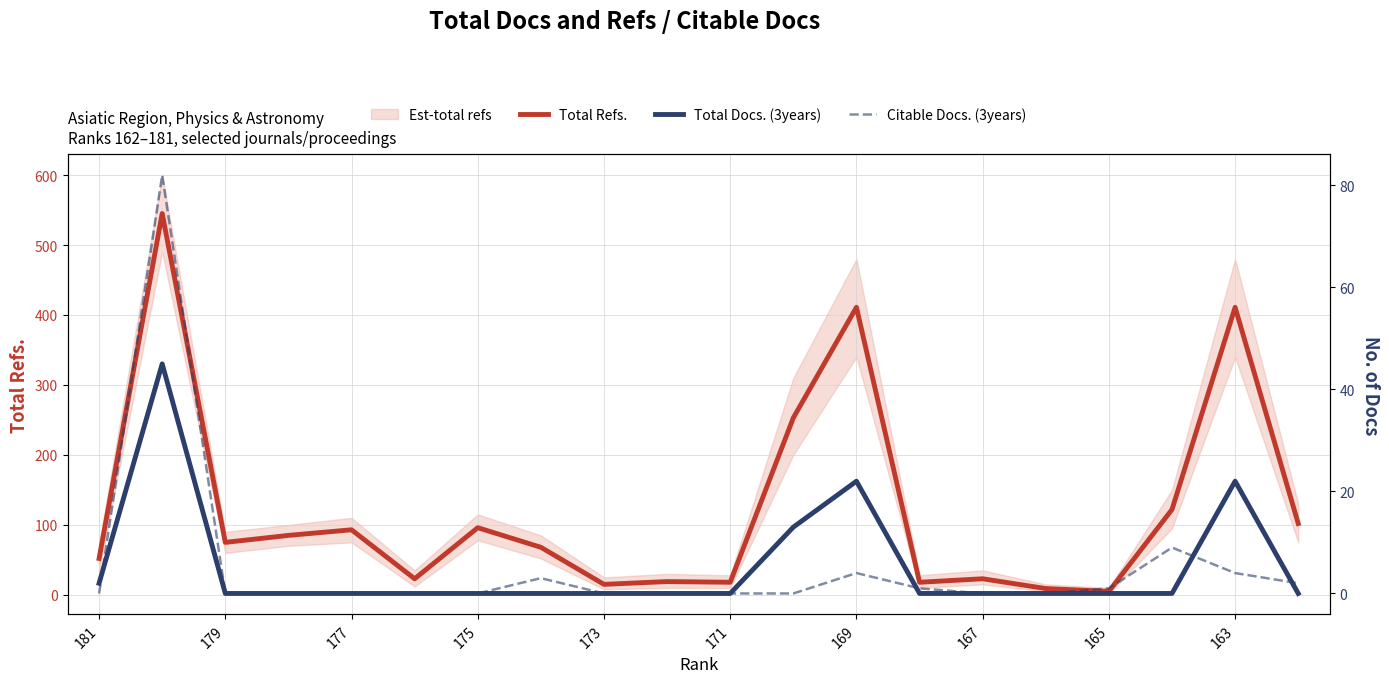

In Citable Docs. (3years), how many points are higher than both neighbors (excluding endpoints)?

4